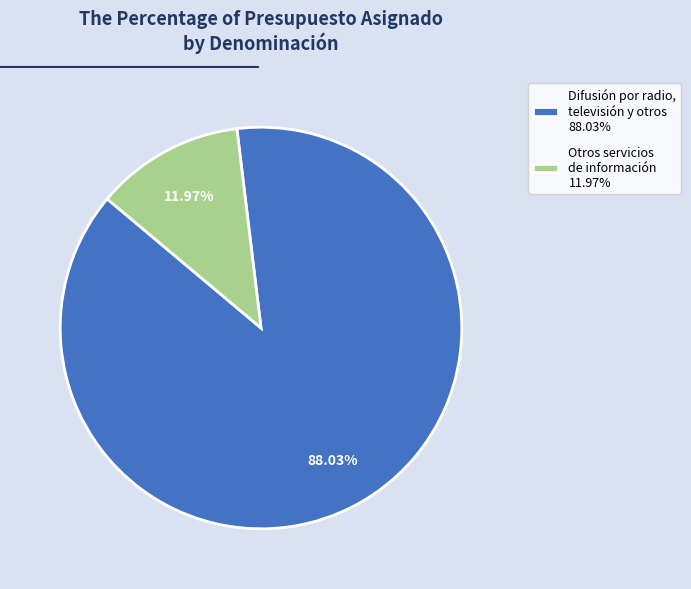

Approximately how many times larger is the value at Difusión por radio, televisión y otros 88.03% compared to Otros servicios de información 11.97%?

7.4